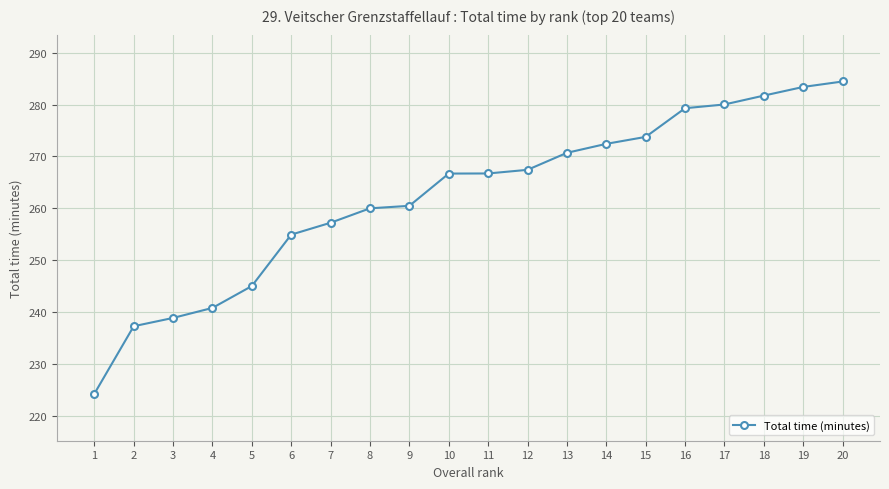

What is the average value?

262.3